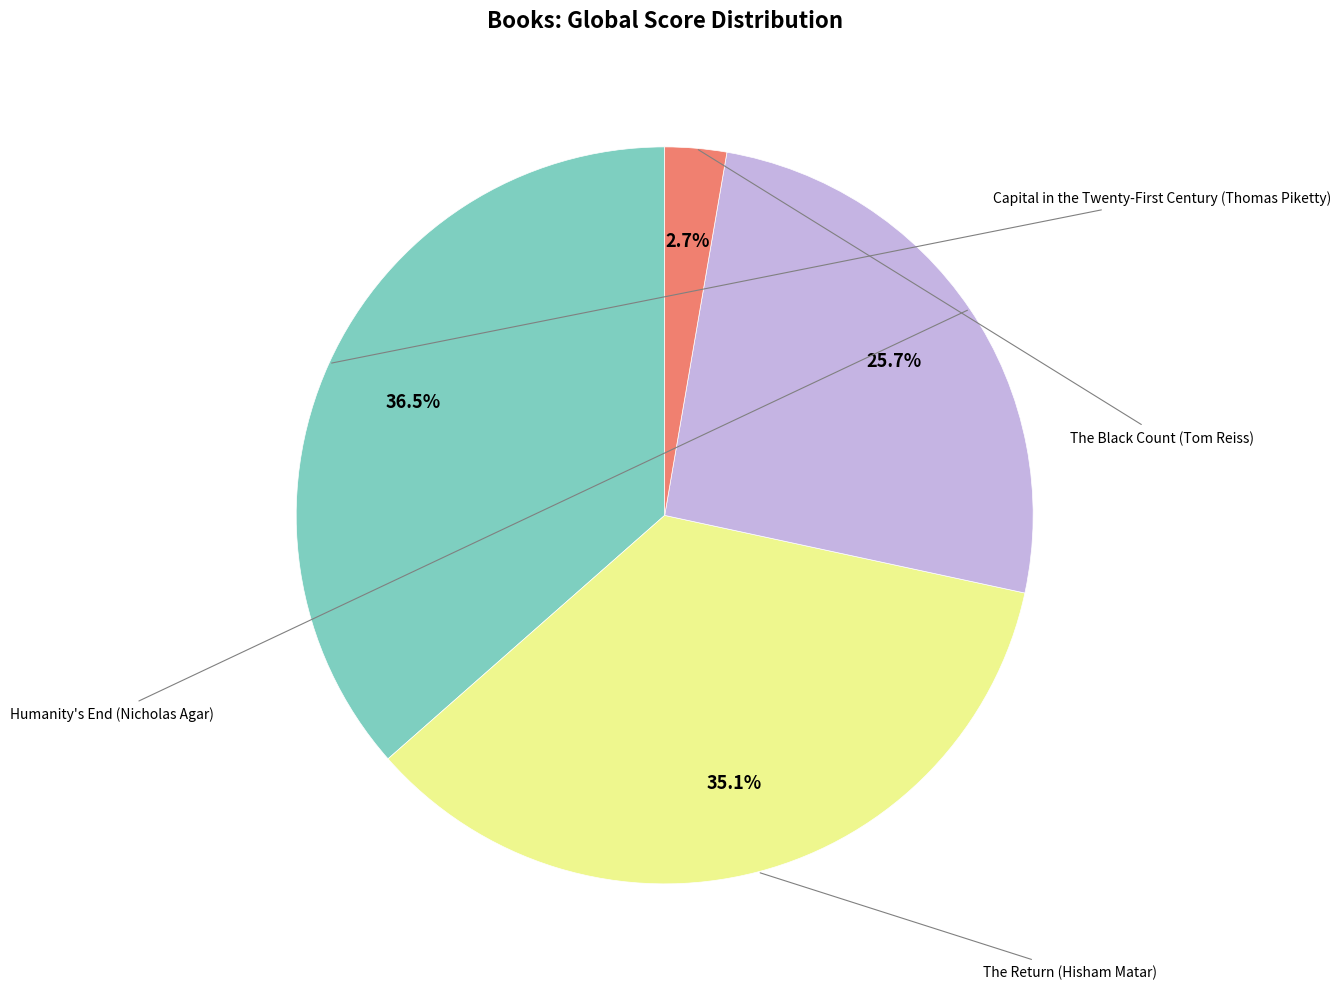

Does any single category account for the majority?

No